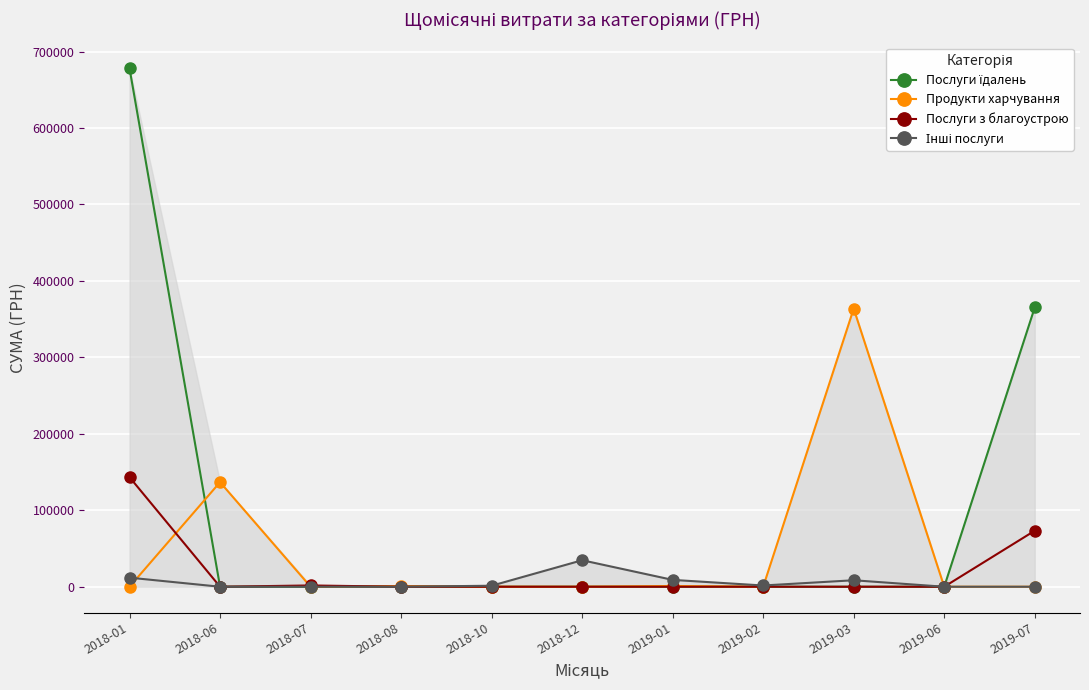

What is the label of the 3rd point from the left?

2018-07